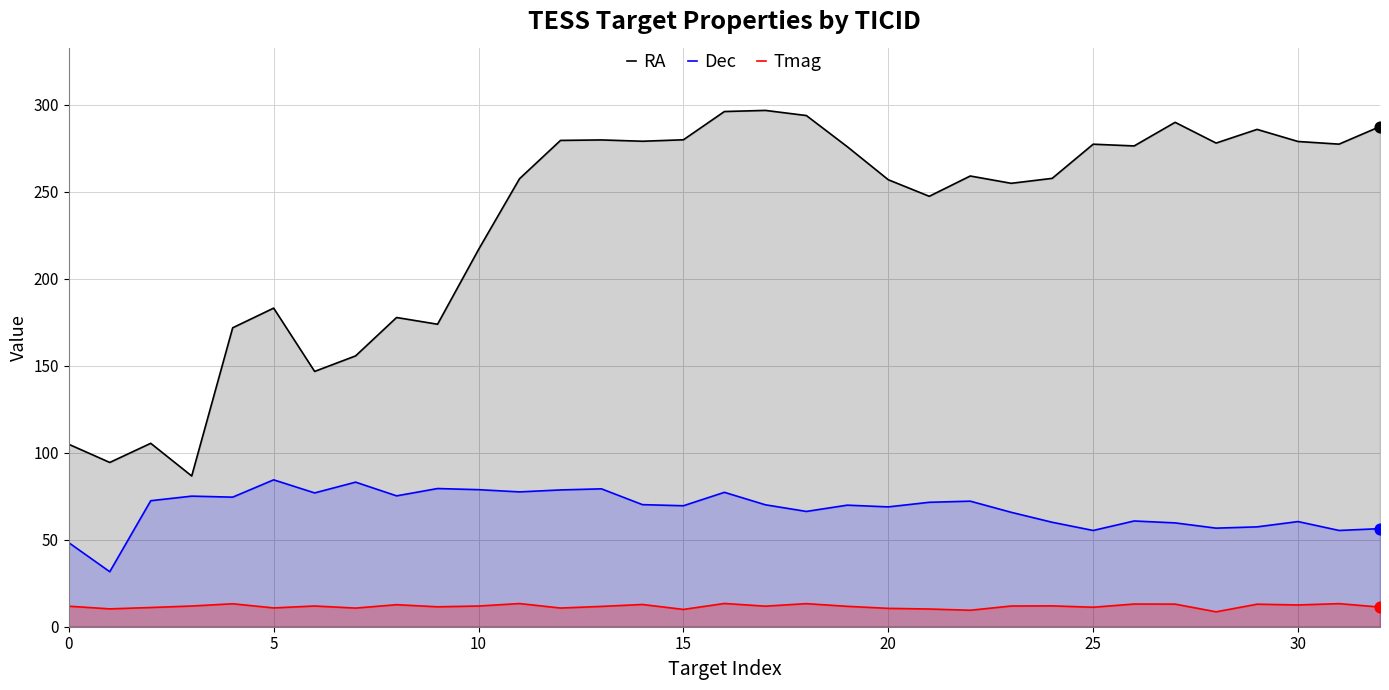

At which category is the sum across all series the highest?

16